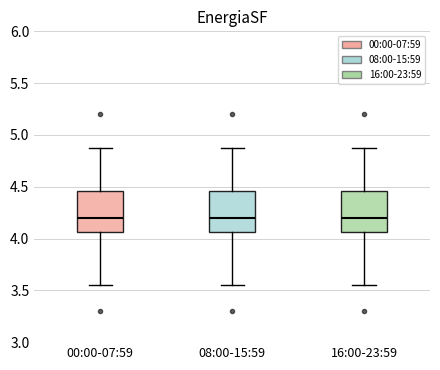

Reading left to right, transcribe this box plot: for each box, give where its median line is, the range the box spans, and where its two whiskers end, as read against the y-axis. The values are not printed on the chart, so give them approximately, as read against the axis.

00:00-07:59: median 4.20, box 4.05 to 4.45, whiskers 3.55 to 4.85
08:00-15:59: median 4.20, box 4.05 to 4.45, whiskers 3.55 to 4.85
16:00-23:59: median 4.20, box 4.05 to 4.45, whiskers 3.55 to 4.85